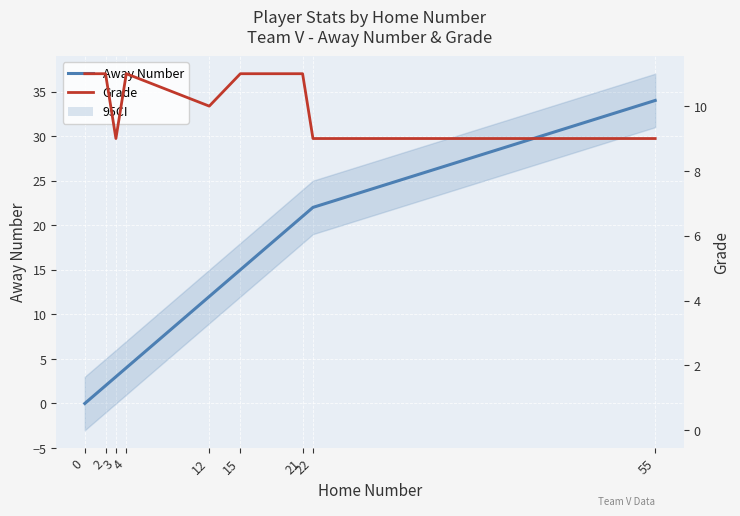

Reading right to left, what are all the values shown in this chart?

Away Number: 34	22	21	15	12	4	3	2	0
Grade: 9	9	11	11	10	11	9	11	11